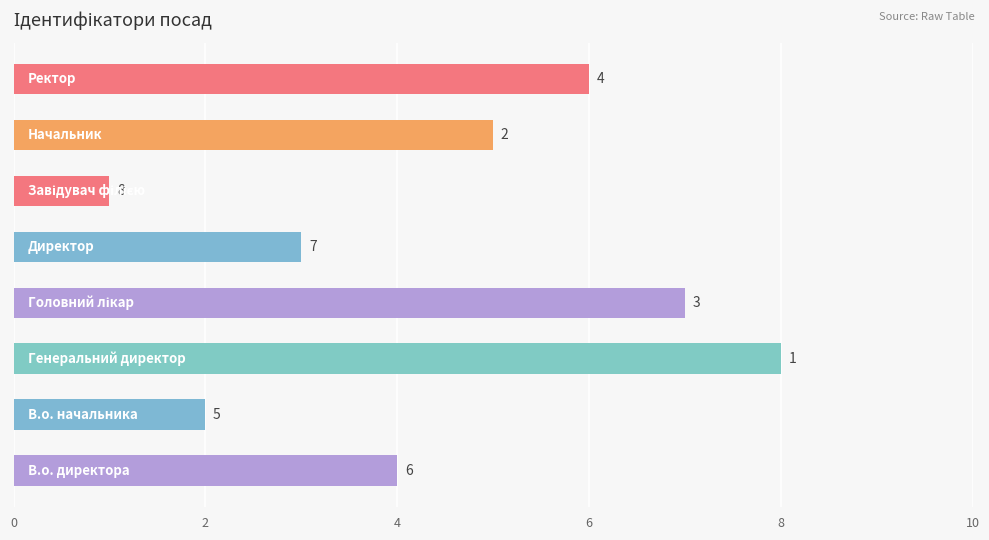

Are the bars grouped side by side (vs. stacked)?

No